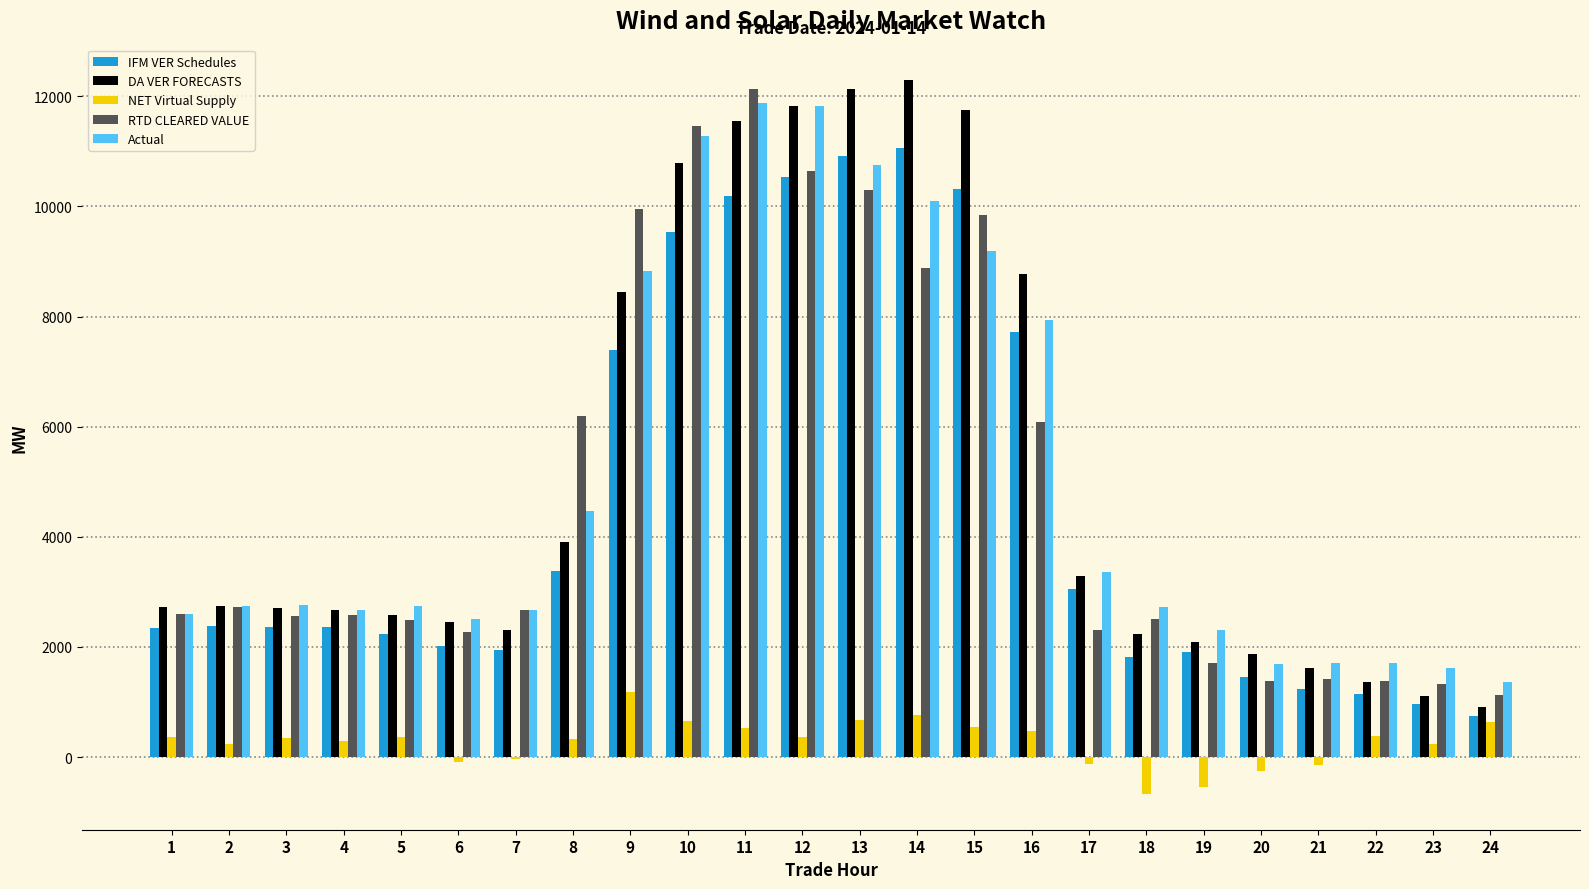

Are the bars grouped side by side (vs. stacked)?

Yes